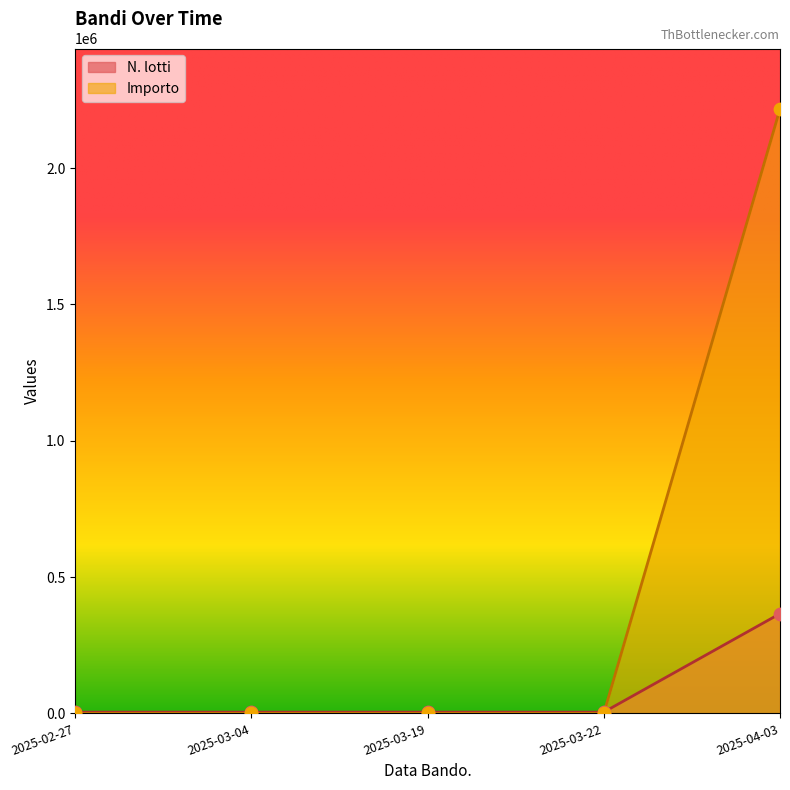

At how many categories does at least one series exceed 371508?

1